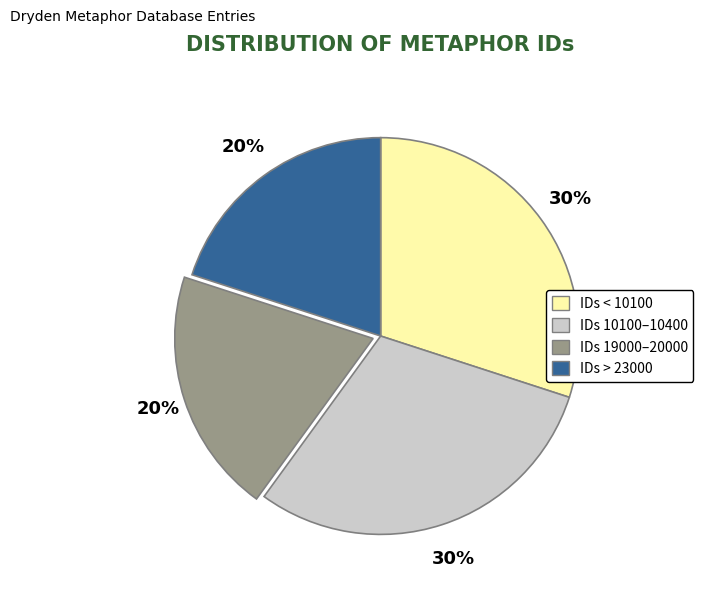

Is it true that IDs < 10100 is 30% of the pie?

True